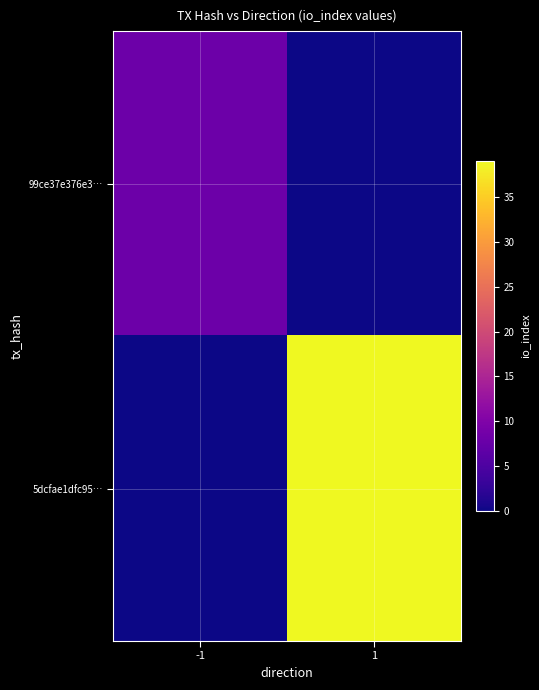

Reading left to right, list all the values displayed in this chart.

99ce37e376e3…: -1=8	1=0
5dcfae1dfc95…: -1=0	1=39